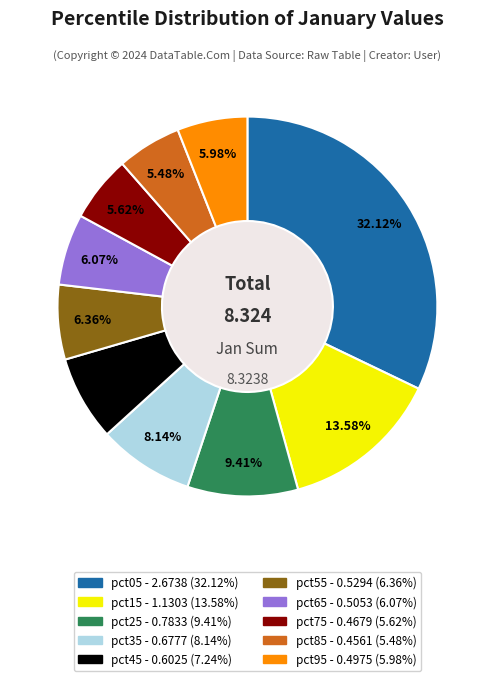

What percentage is the pct85 slice, to the nearest percent?

5%